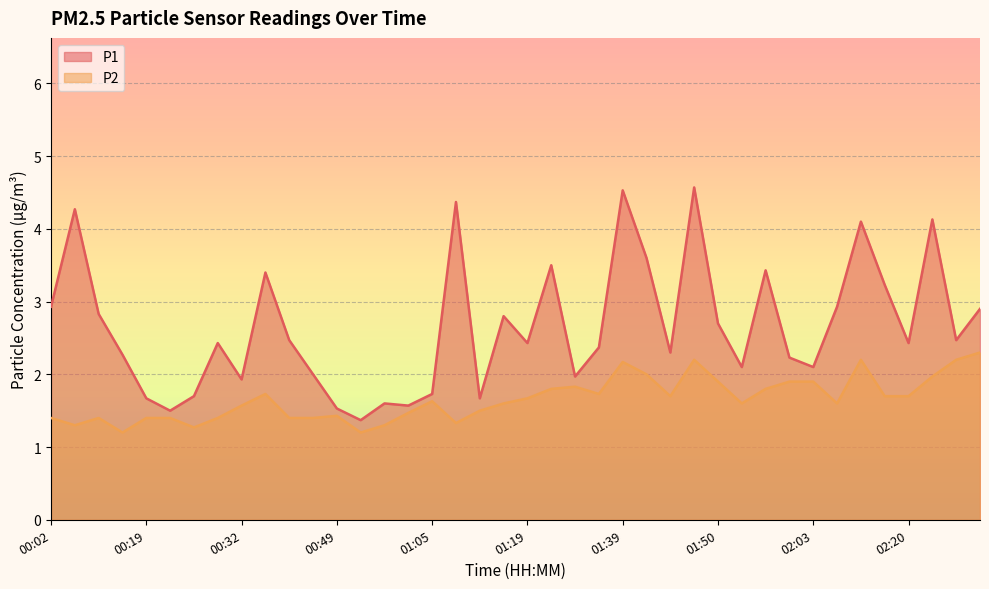

Reading left to right, extract all data points from this chart.

P1: 00:02=2.9	00:04=4.3	00:10=2.8	00:13=2.3	00:19=1.7	00:21=1.5	00:24=1.7	00:30=2.4	00:32=1.9	00:38=3.4	00:40=2.5	00:43=2.0	00:49=1.5	00:51=1.4	00:54=1.6	01:00=1.6	01:05=1.7	01:08=4.4	01:10=1.7	01:13=2.8	01:19=2.4	01:24=3.5	01:31=2.0	01:33=2.4	01:39=4.5	01:42=3.6	01:45=2.3	01:47=4.6	01:50=2.7	01:56=2.1	01:58=3.4	02:01=2.2	02:03=2.1	02:09=2.9	02:12=4.1	02:14=3.2	02:20=2.4	02:23=4.1	02:29=2.5	02:31=2.9
P2: 00:02=1.4	00:04=1.3	00:10=1.4	00:13=1.2	00:19=1.4	00:21=1.4	00:24=1.3	00:30=1.4	00:32=1.6	00:38=1.7	00:40=1.4	00:43=1.4	00:49=1.4	00:51=1.2	00:54=1.3	01:00=1.5	01:05=1.6	01:08=1.3	01:10=1.5	01:13=1.6	01:19=1.7	01:24=1.8	01:31=1.8	01:33=1.7	01:39=2.2	01:42=2.0	01:45=1.7	01:47=2.2	01:50=1.9	01:56=1.6	01:58=1.8	02:01=1.9	02:03=1.9	02:09=1.6	02:12=2.2	02:14=1.7	02:20=1.7	02:23=2.0	02:29=2.2	02:31=2.3